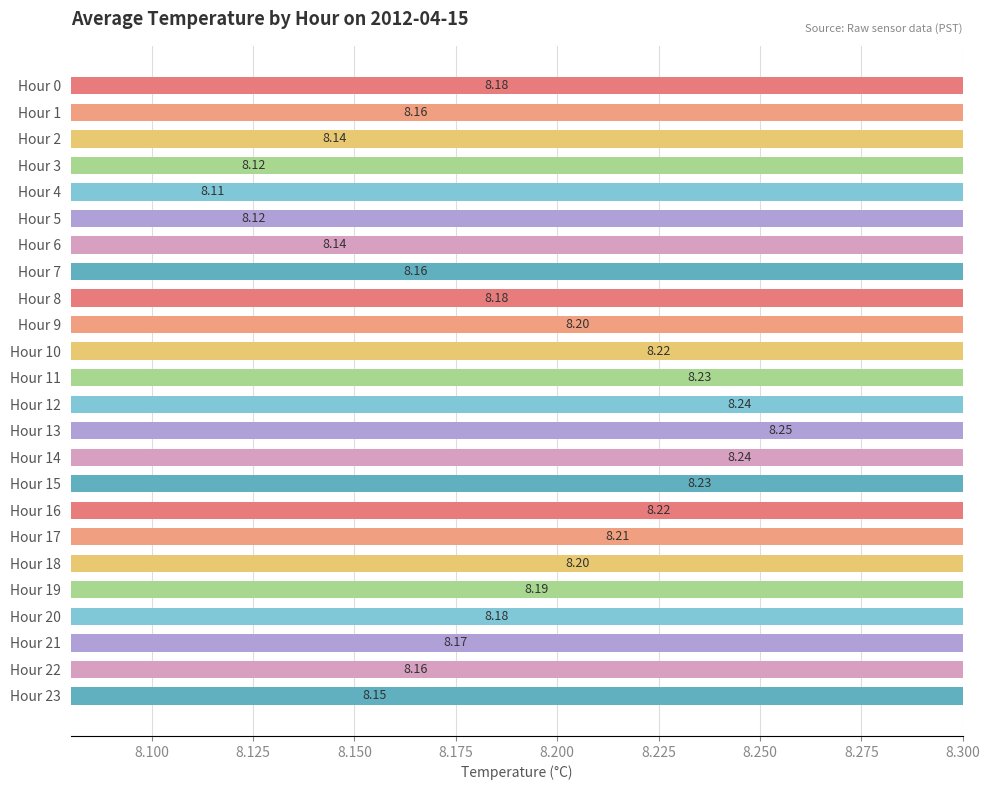

How many values are between 8 and 9?

24